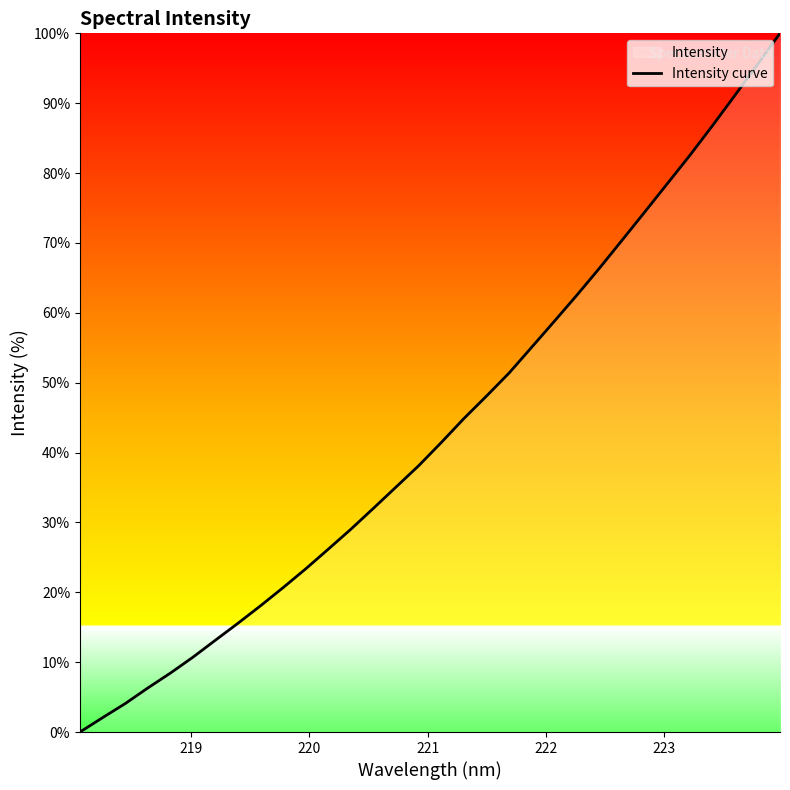

What is the difference between the maximum and minimum values?

100.0